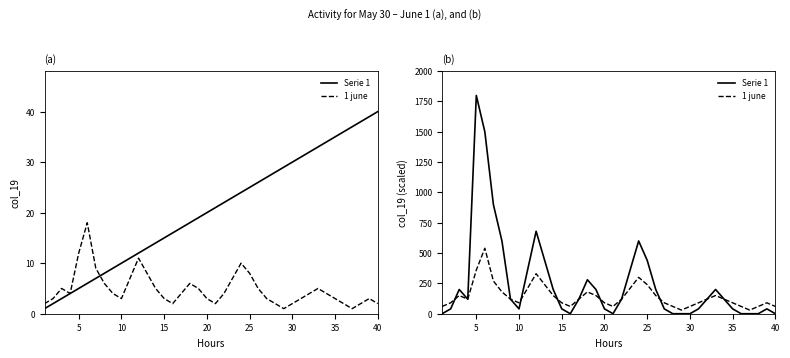

What is the difference between the second highest and minimum values in the Serie 1 series?

1500